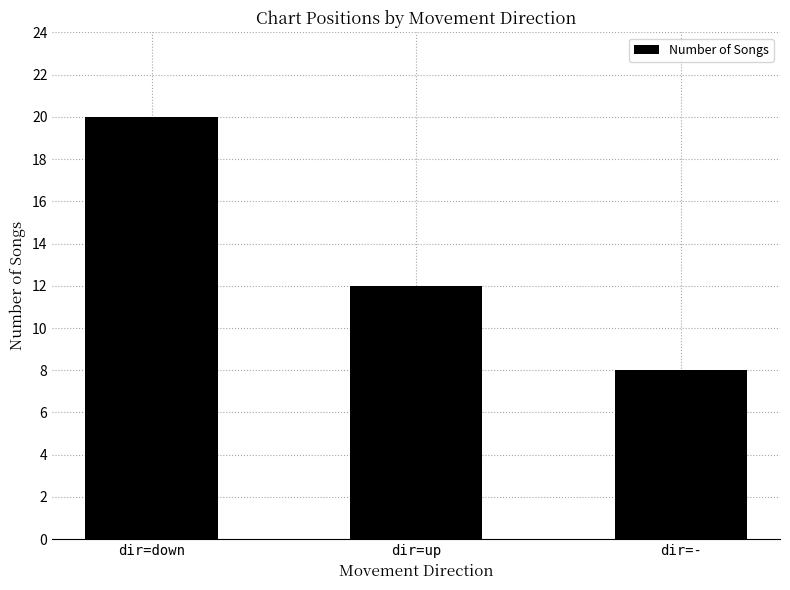

What is the label of the 1st bar from the left?

dir=down